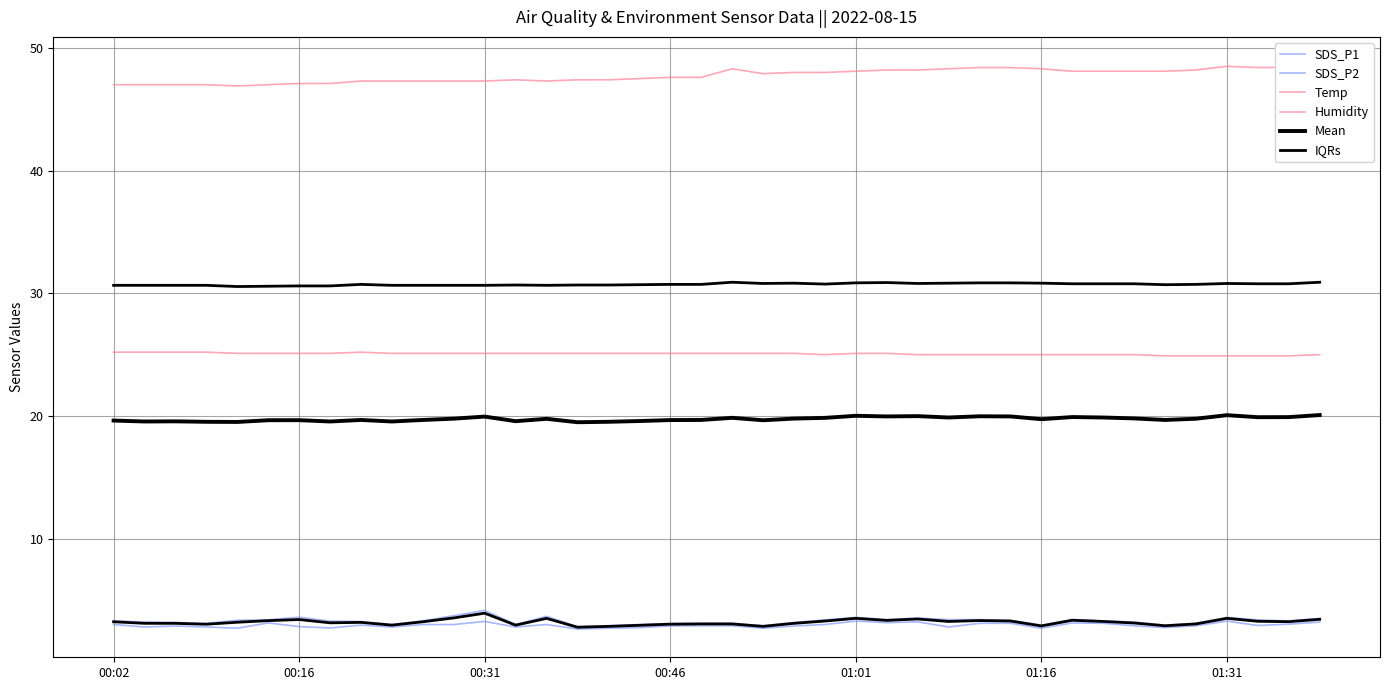

What is the value of the Mean point at the 24th from the left?

19.8